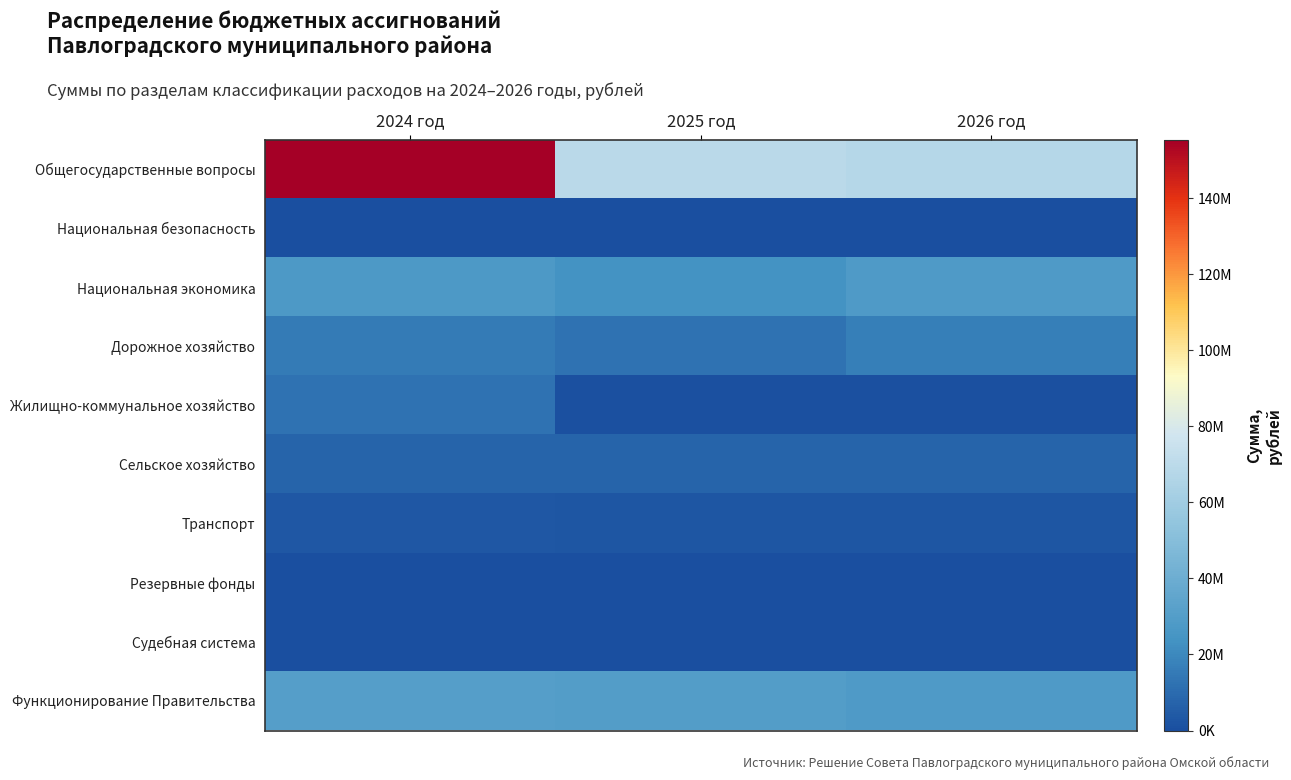

List the series in order of their peak value, lowest first.

Национальная безопасность, Судебная система, Резервные фонды, Транспорт, Сельское хозяйство, Жилищно-коммунальное хозяйство, Дорожное хозяйство, Национальная экономика, Функционирование Правительства, Общегосударственные вопросы